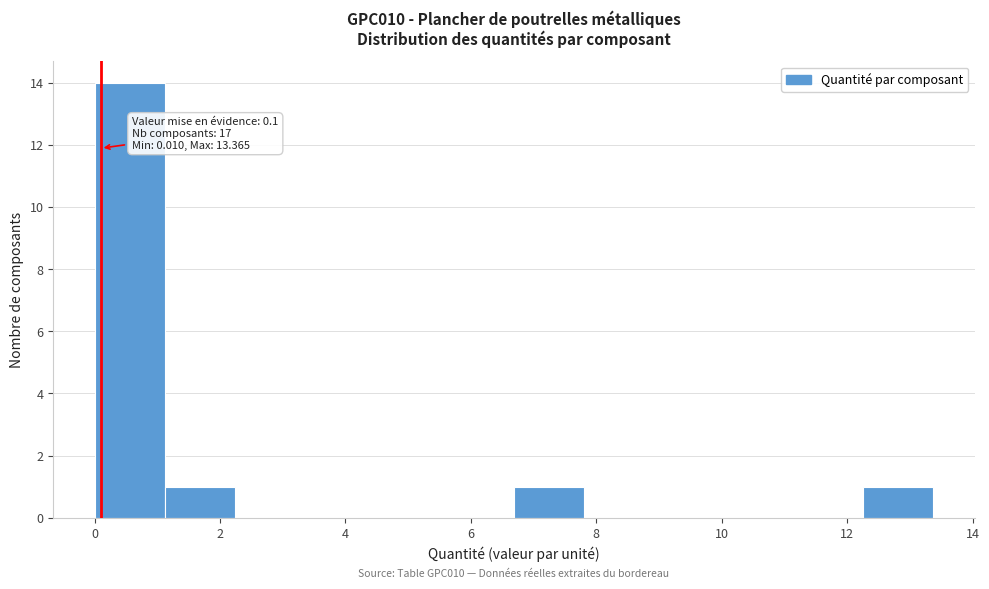

Which range on the x-axis has the tallest bar?

0.0 to 1.2